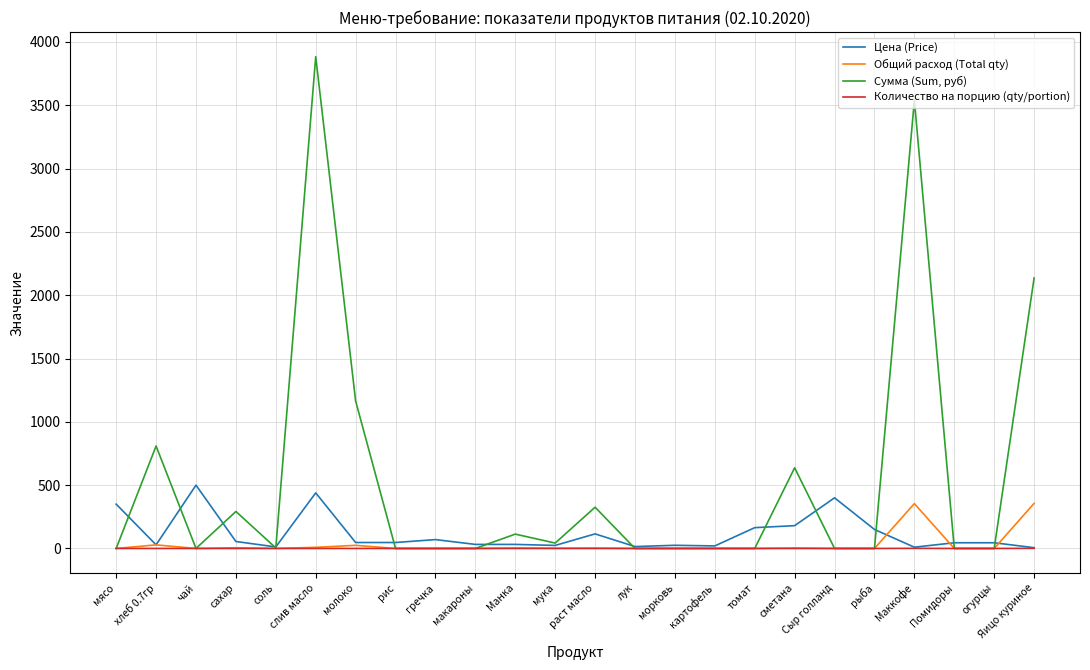

Which series has the widest spread of values?

Сумма (Sum, руб)